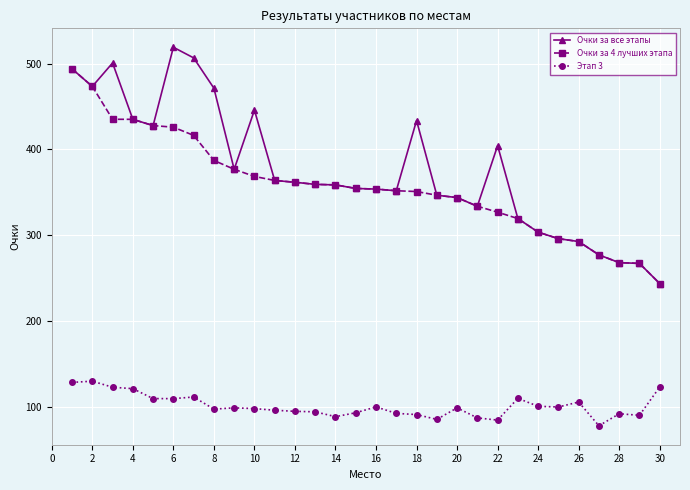

Count the number of categories in the chart.

30